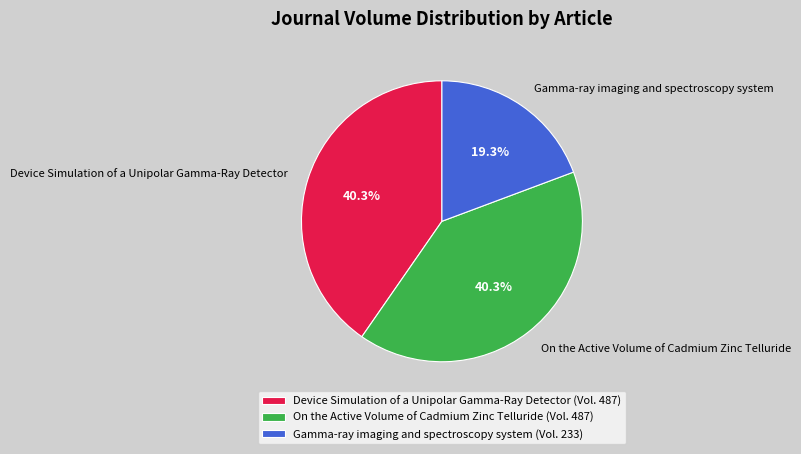

To the nearest percent, what is the combined percentage of Gamma-ray imaging and spectroscopy system and On the Active Volume of Cadmium Zinc Telluride?

60%